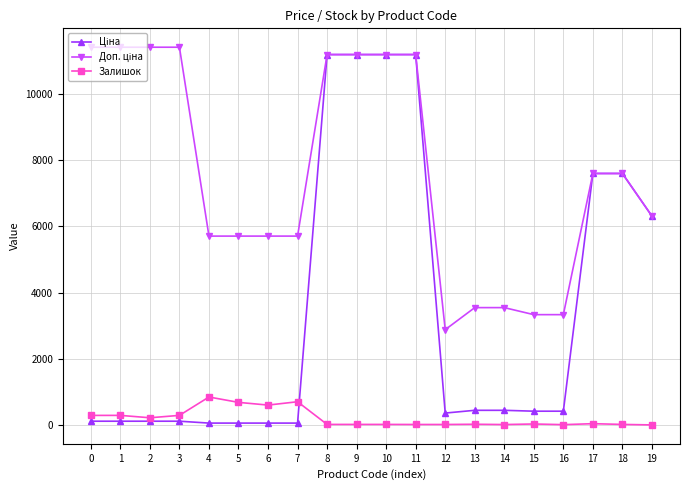

What is the maximum value for Залишок?

845.0